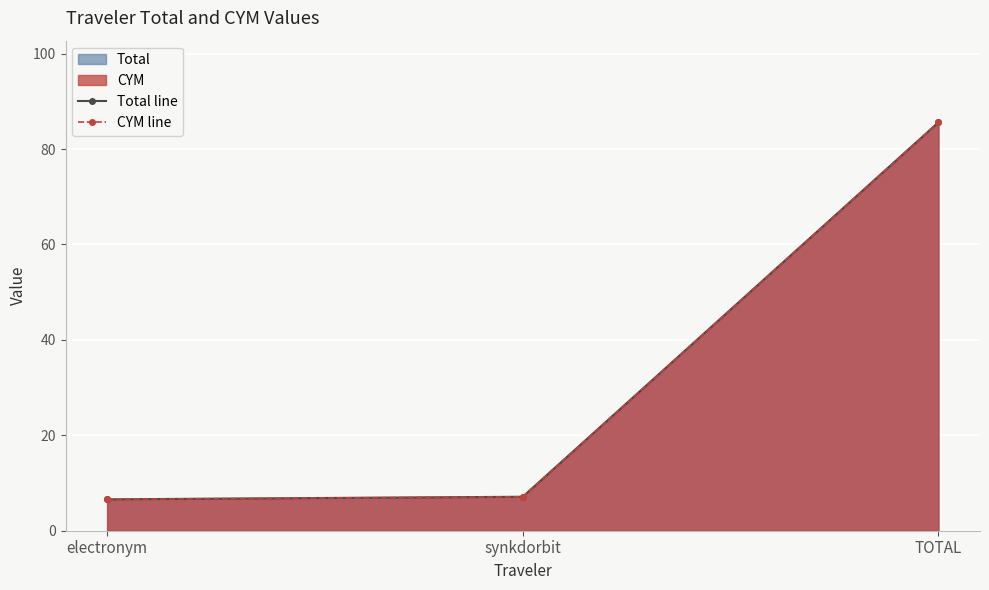

True or false: CYM line has a value of 8.6 at electronym.

False